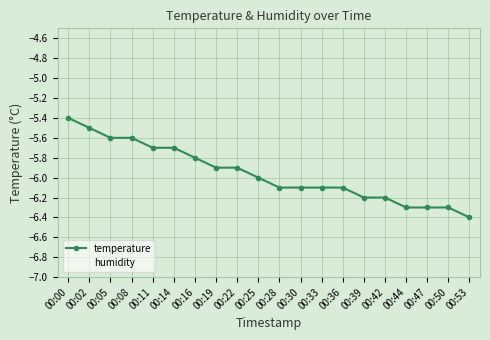

Does the chart have visible grid lines?

Yes